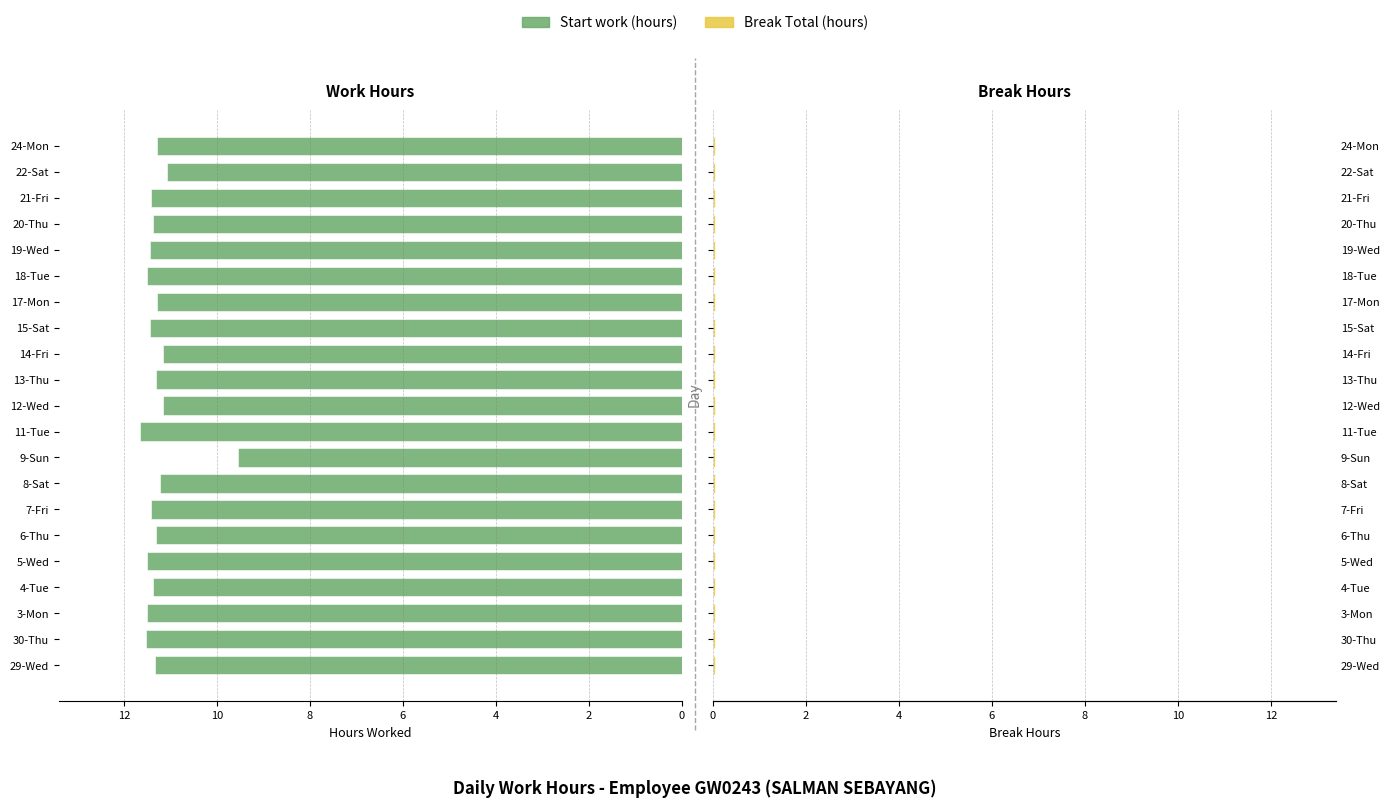

Which series has the largest total across all categories?

Start work (hours)